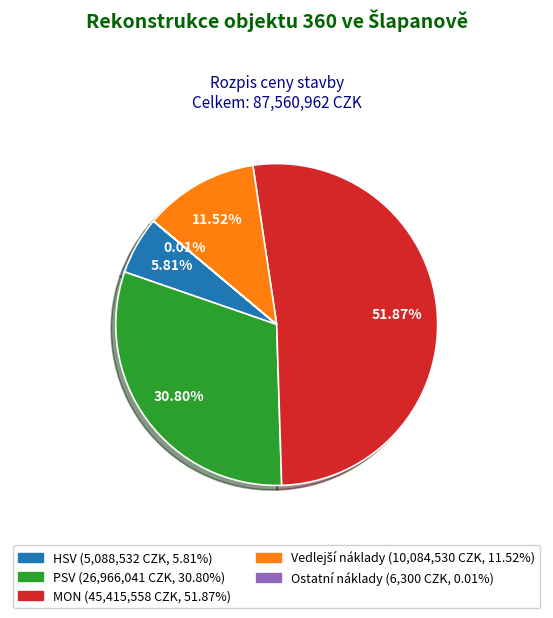

Which slice is the largest?

MON